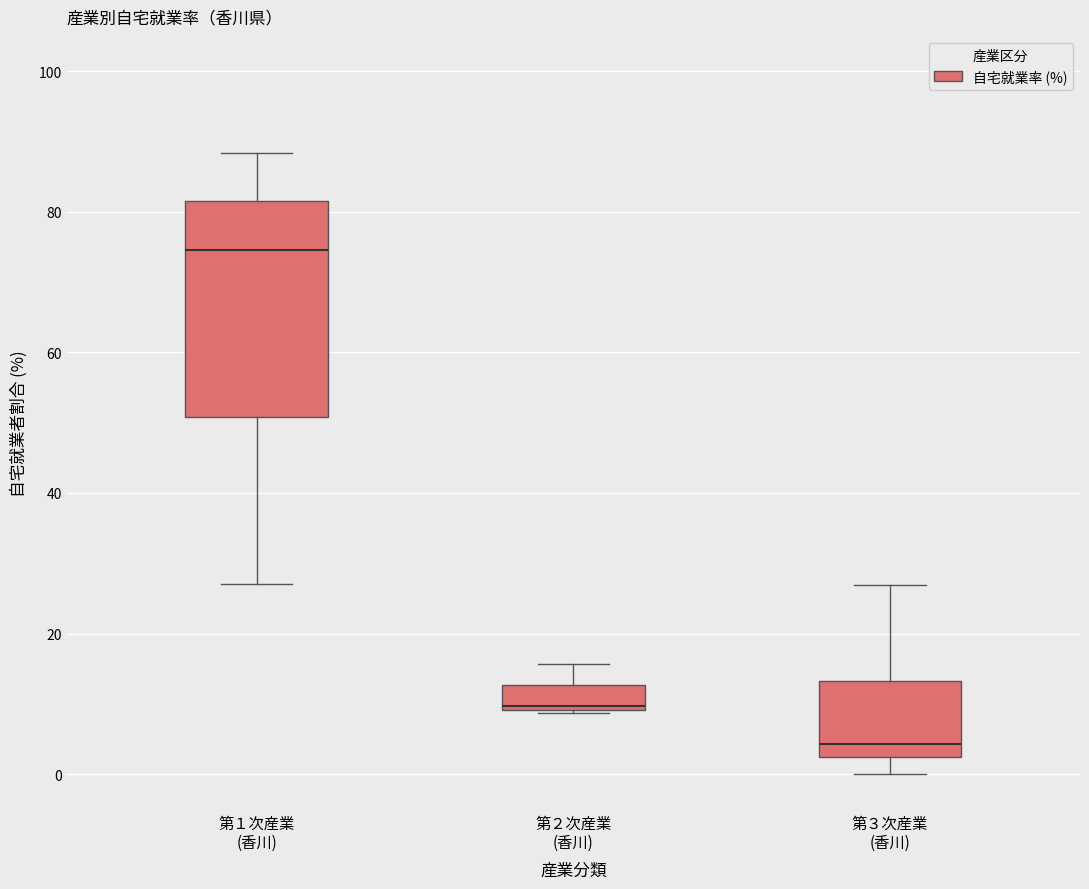

Reading left to right, read every box against the y-axis: the position of its median line, the range the box covers, and the ends of its whiskers. The values are not printed on the chart, so give them approximately, as read against the axis.

第１次産業 (香川): median 74, box 50 to 82, whiskers 28 to 88
第２次産業 (香川): median 10, box 10 to 12, whiskers 8 to 16
第３次産業 (香川): median 4, box 2 to 14, whiskers 0 to 26